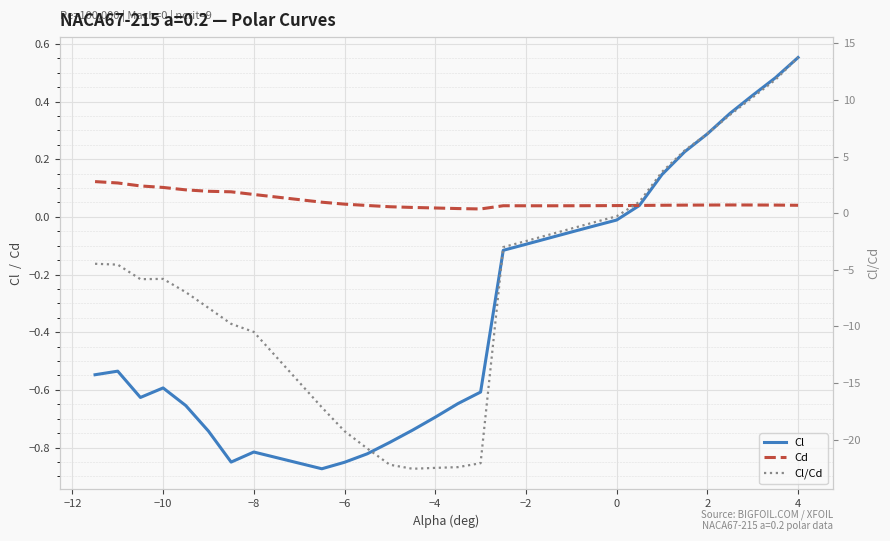

What is the difference between the second highest and minimum values in the Cd series?

0.1